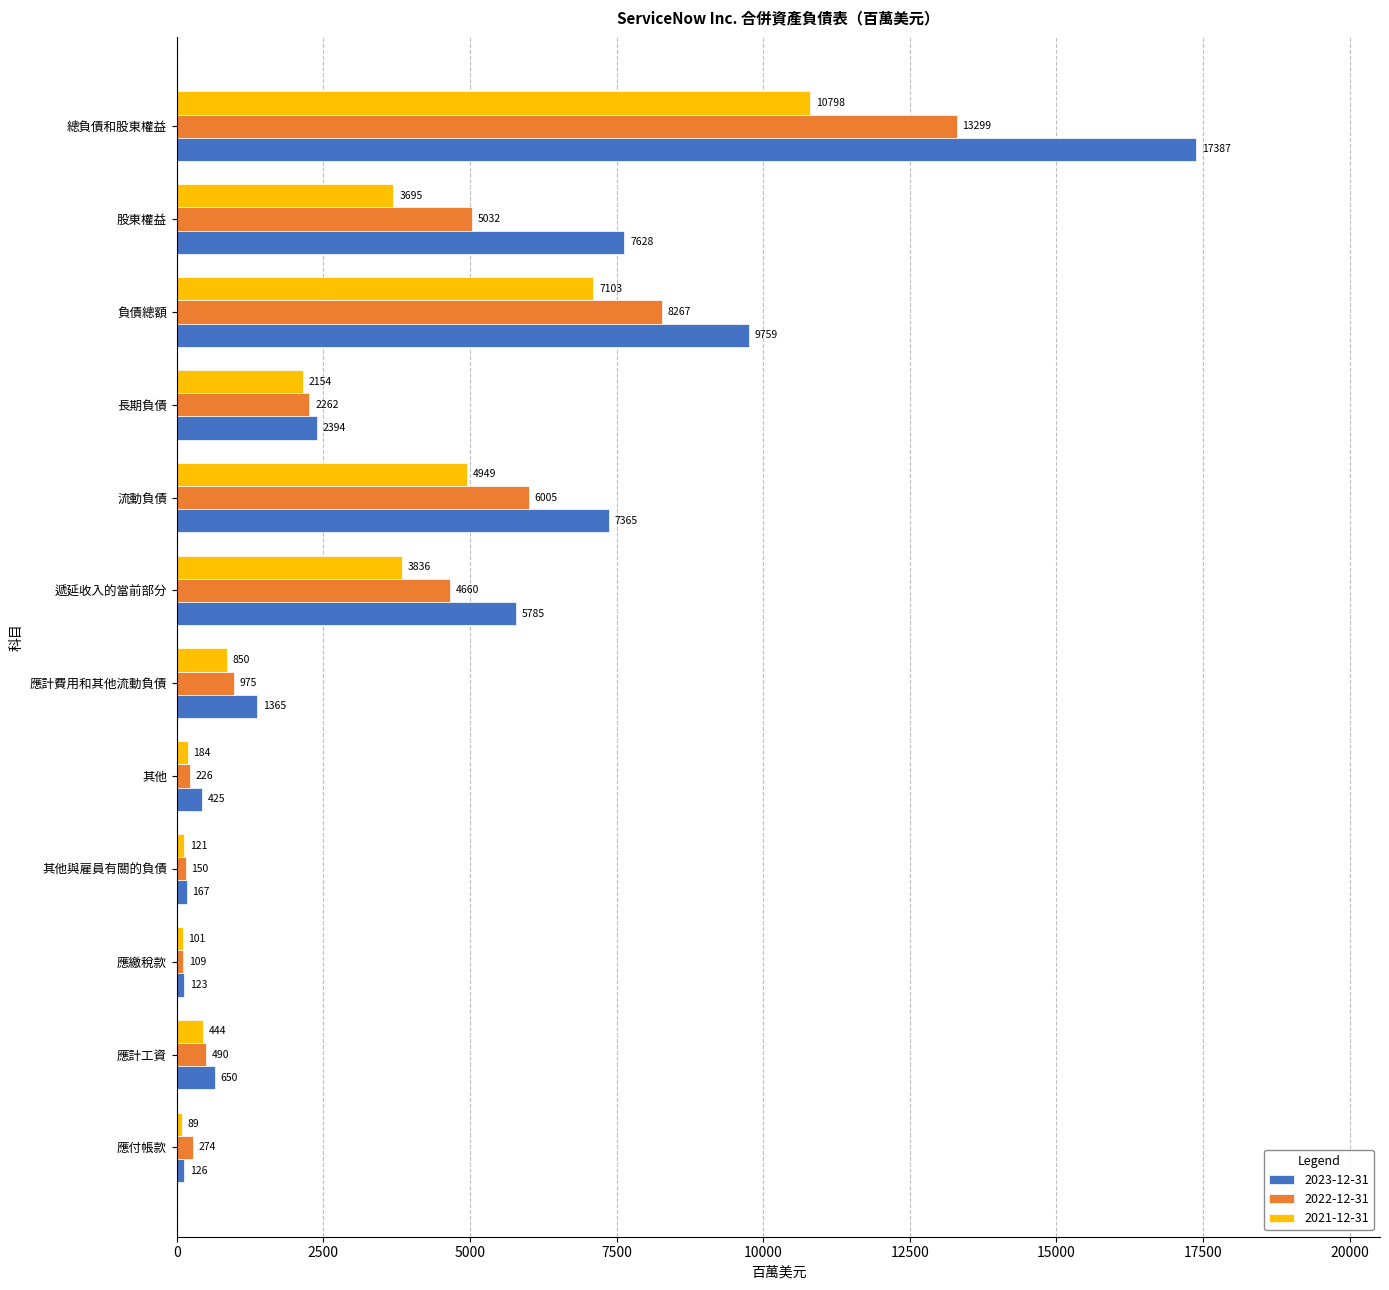

What is the average value of the 2023-12-31 series?

4431